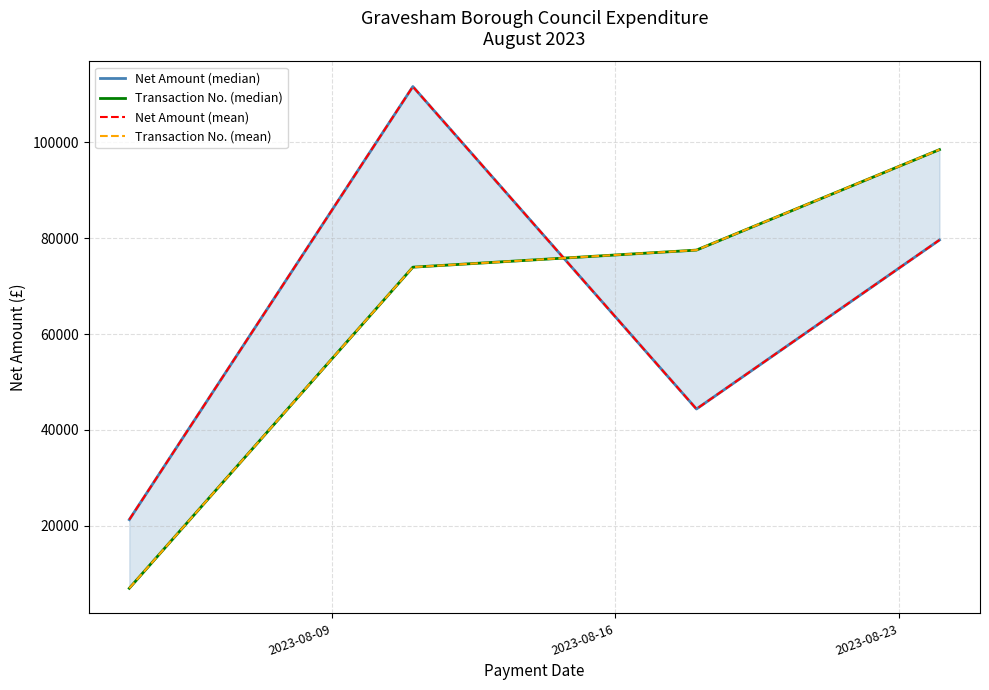

How many lines are shown in the chart?

4